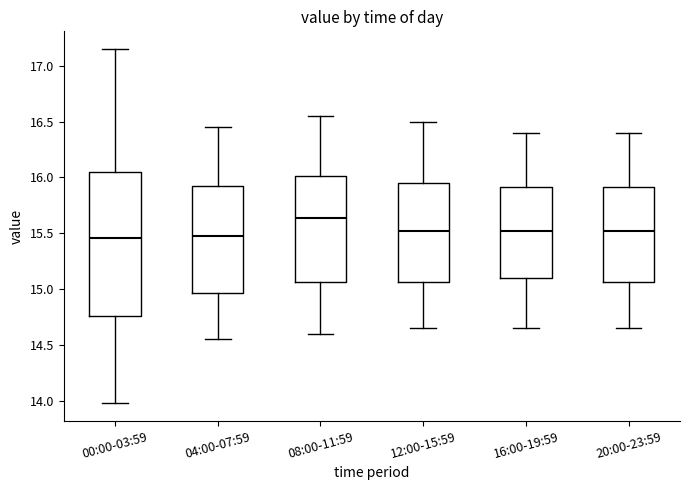

Which box has the highest median line?

08:00-11:59